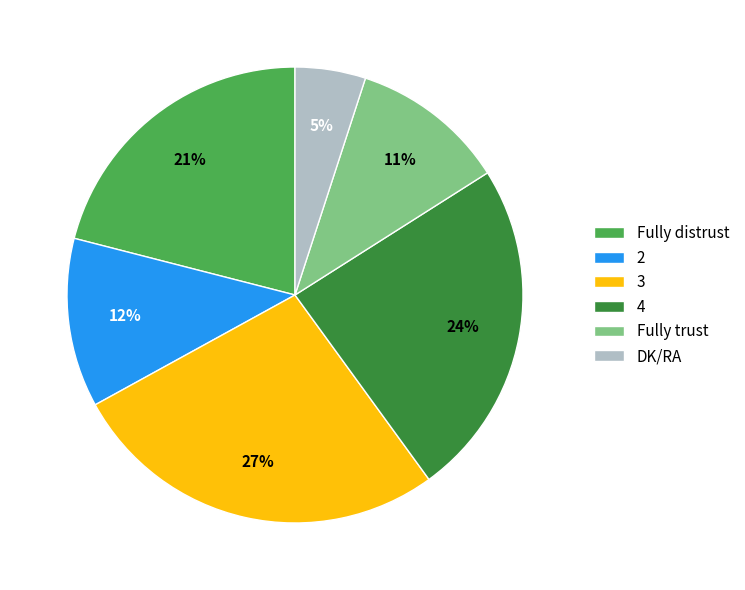

Is there a majority slice in this chart?

No